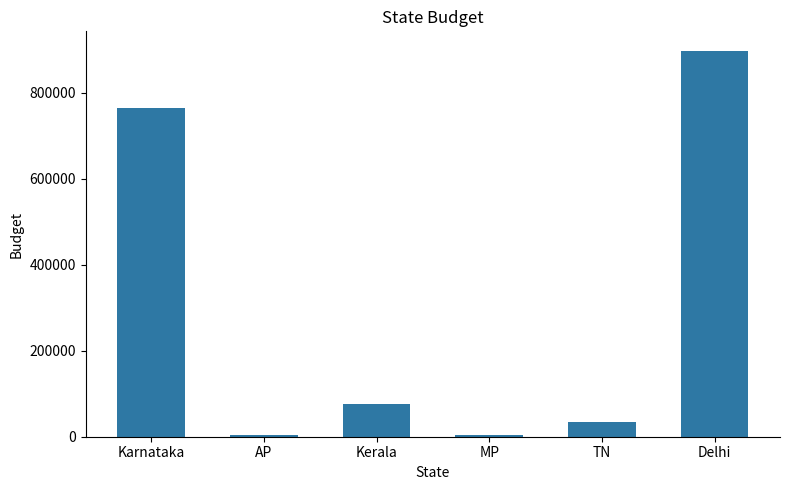

At which label is the value closest to 451009?

Karnataka